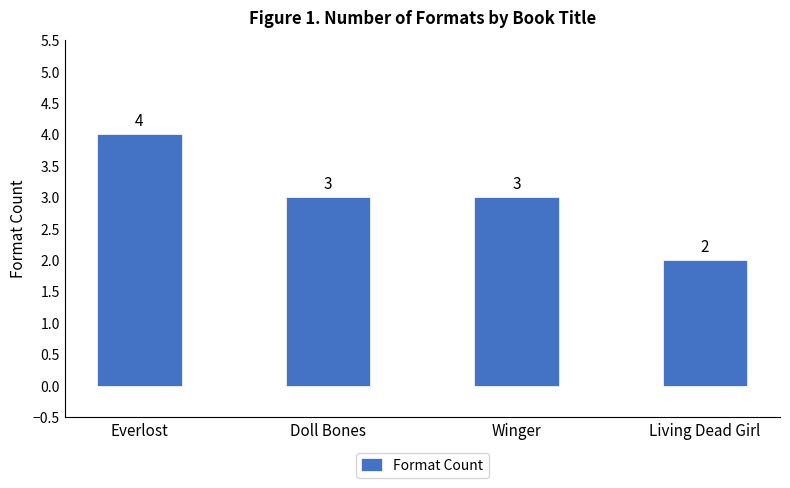

Read the value at Winger.

3